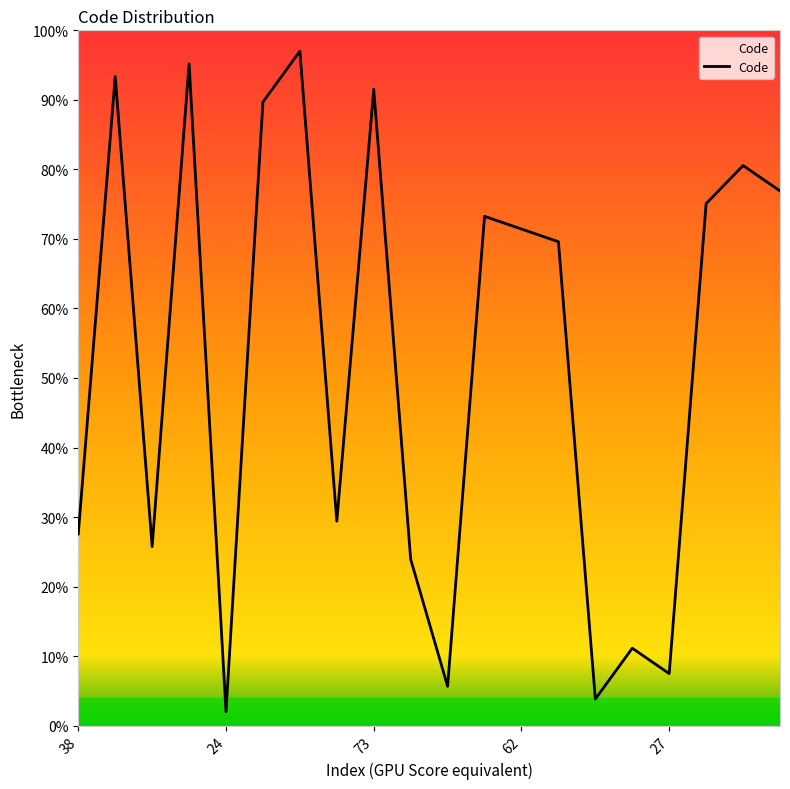

What is the minimum value shown in the chart?

2.0